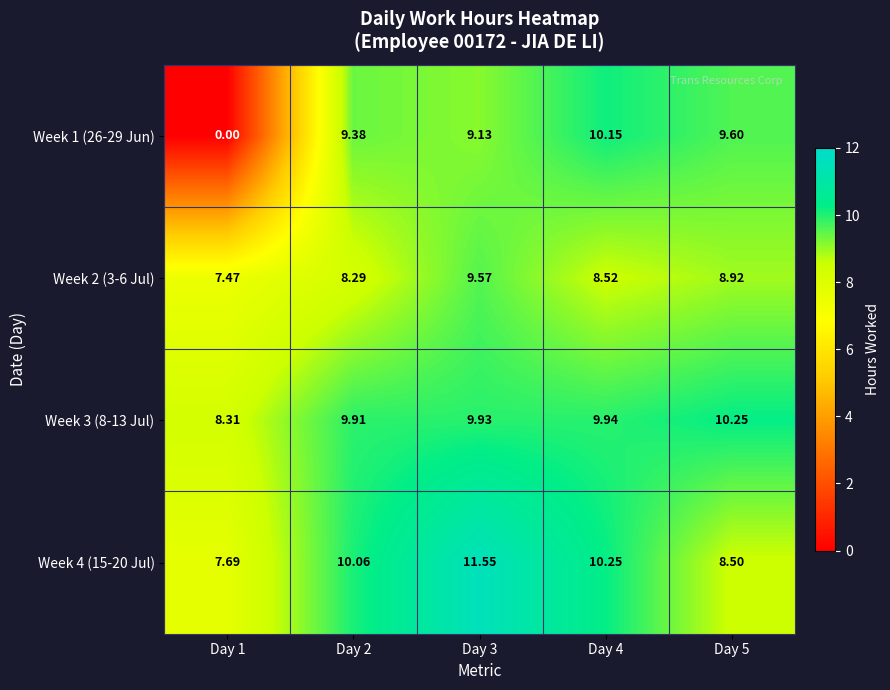

How many categories are shown in the chart?

5